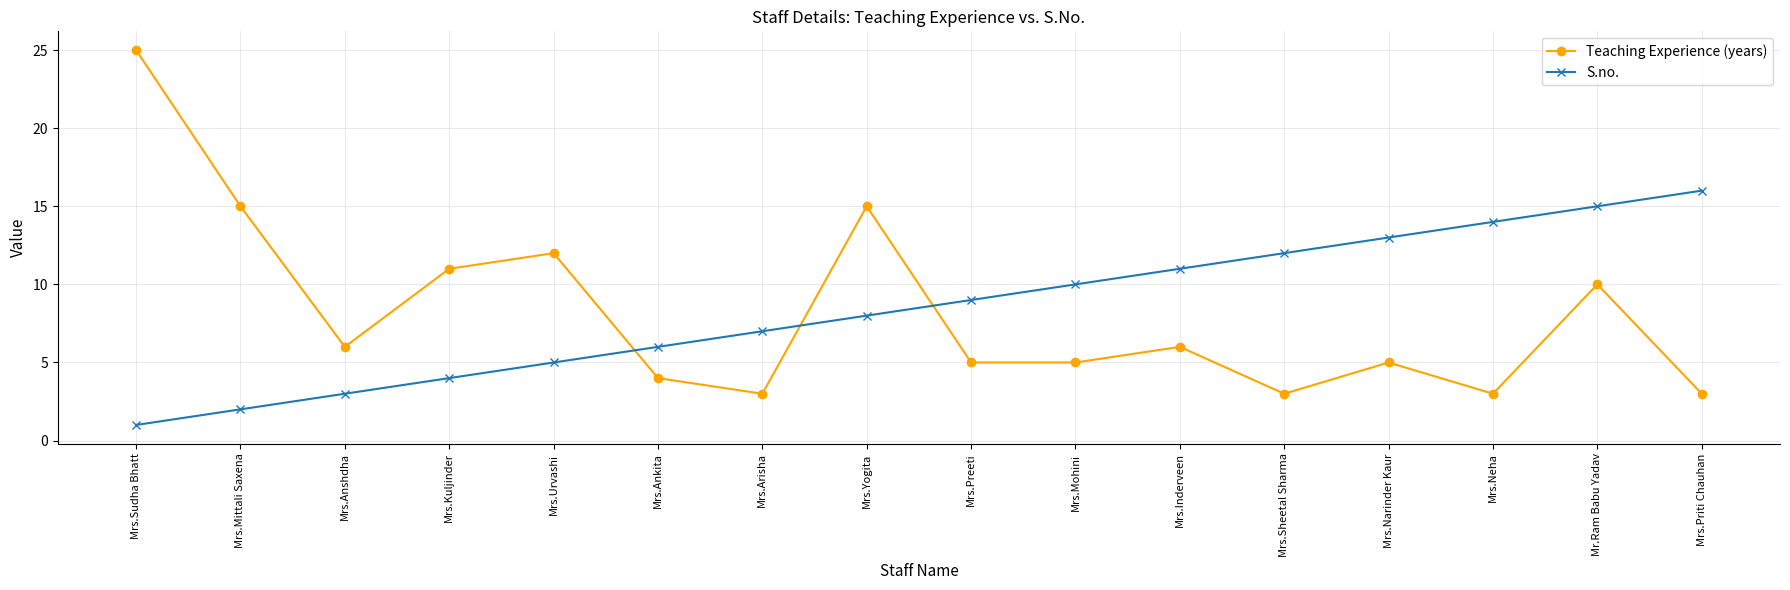

Is it true that S.no. equals 11 at Mrs.Inderveen?

True